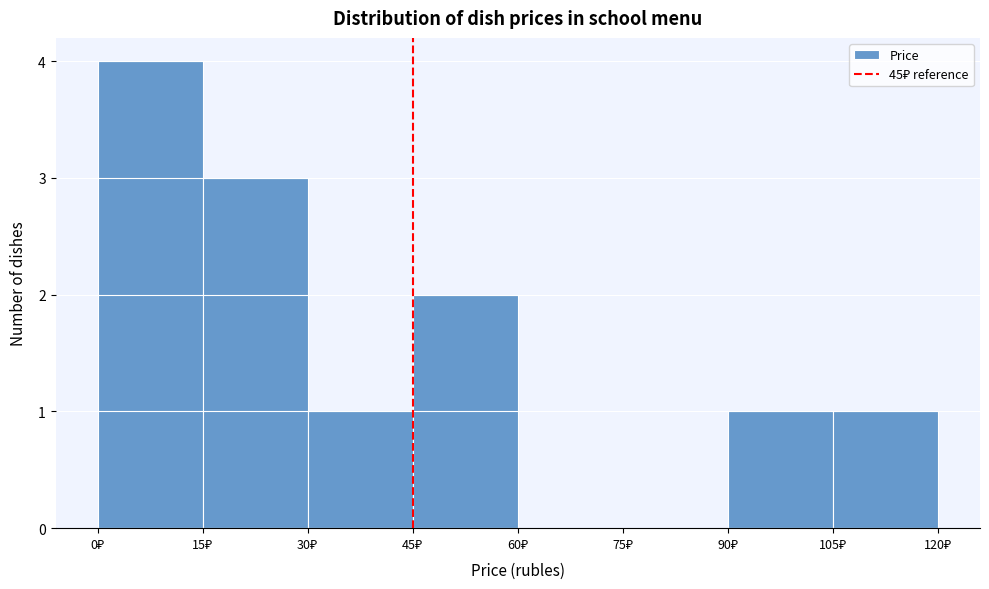

What is the height of the bar covering 15 to 30 on the x-axis? Neither the bar edges nor the heights are printed on the chart, so give them approximately, as read against the axes.

3